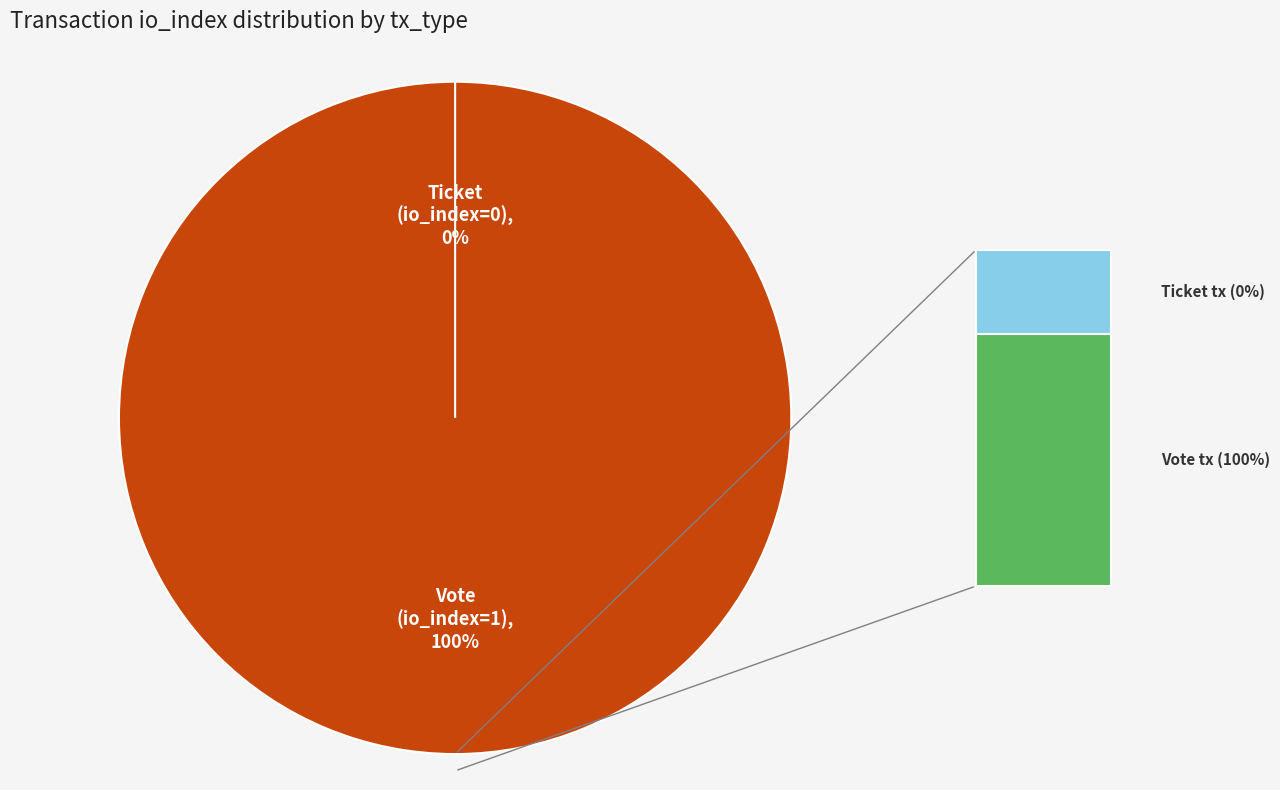

True or false: Vote (direction=-1) accounts for 100% of the total.

True